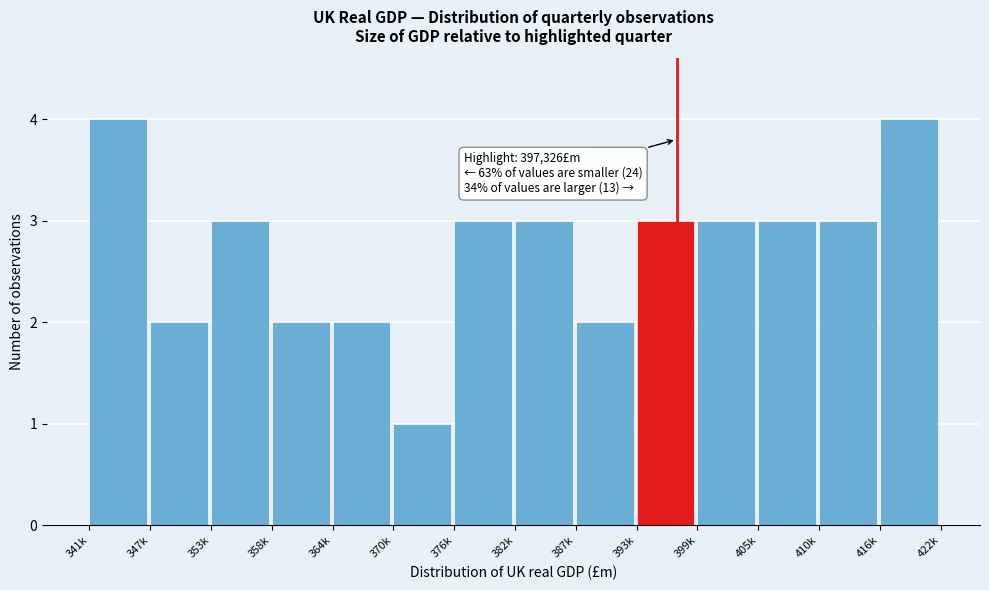

Reading left to right, list all the values displayed in this chart.

4	2	3	2	2	1	3	3	2	3	3	3	3	4